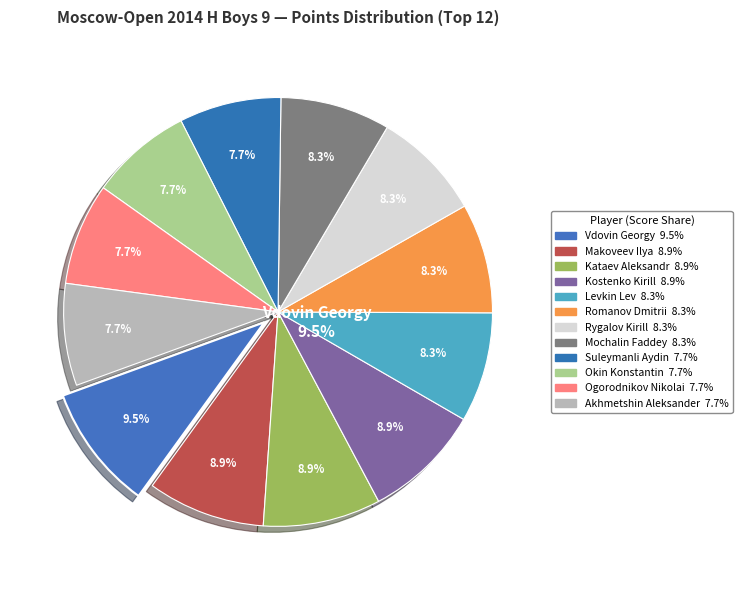

To the nearest percent, what percentage of the pie is Okin Konstantin?

8%